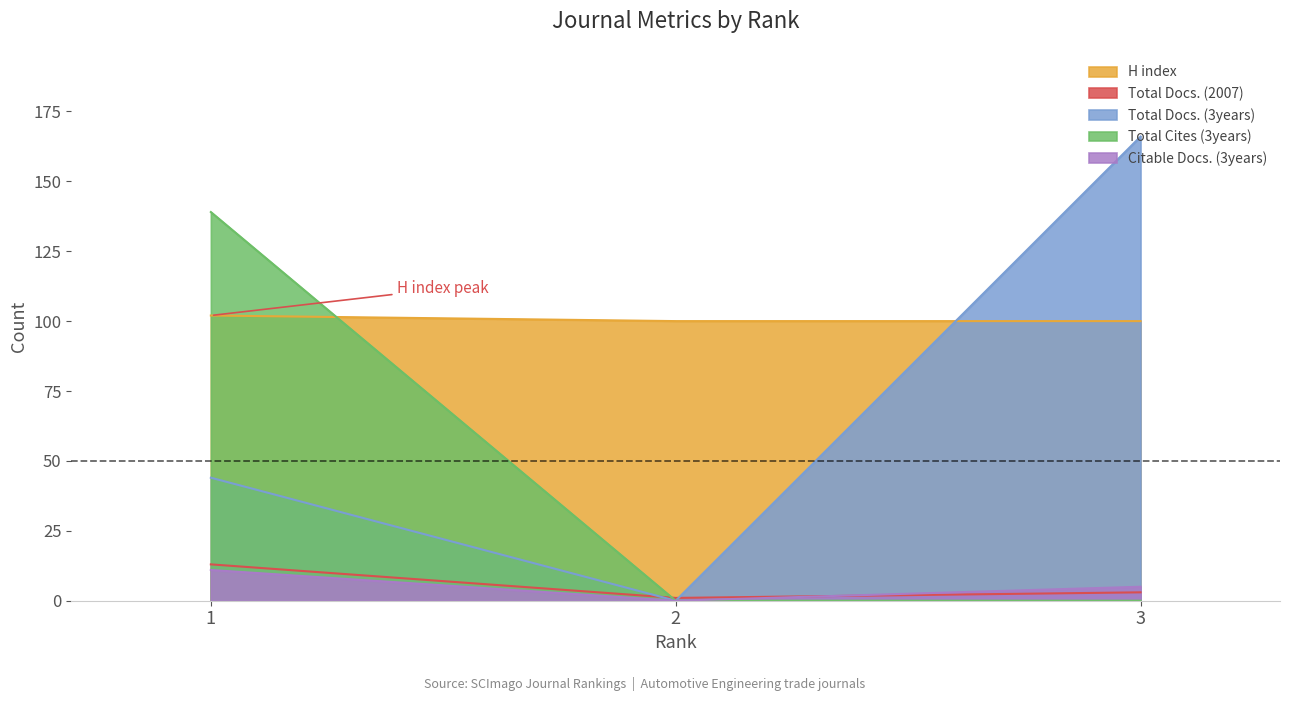

What is the approximate value of Total Docs. (2007) at 1, to the nearest 10?

10